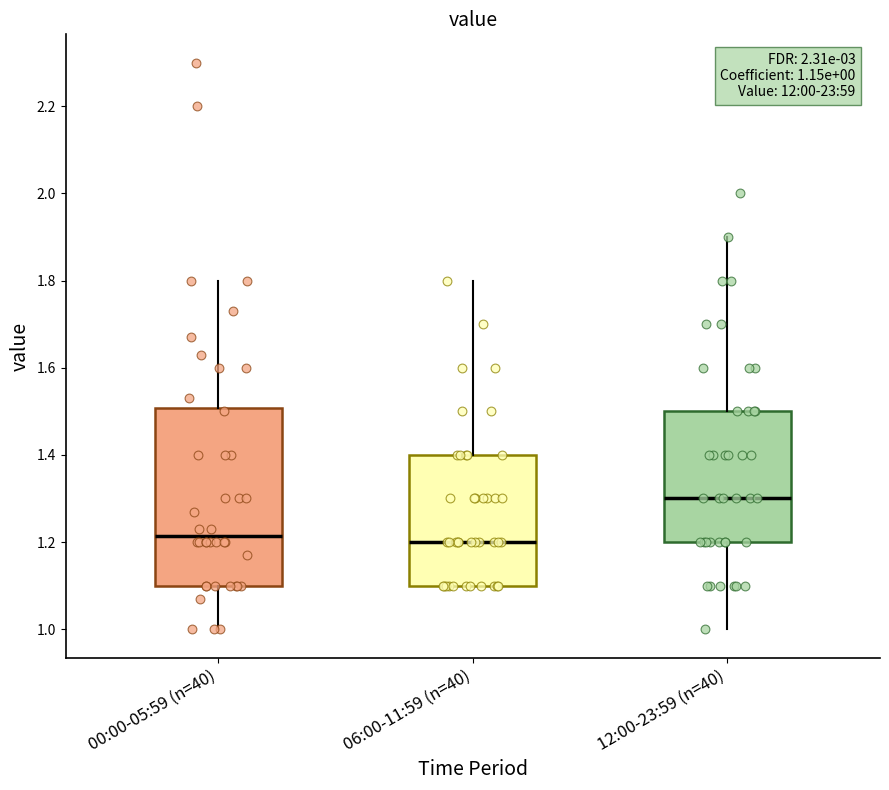

Comparing the boxes themselves (not the whiskers), which one is the tallest?

00:00-05:59 (n=40)